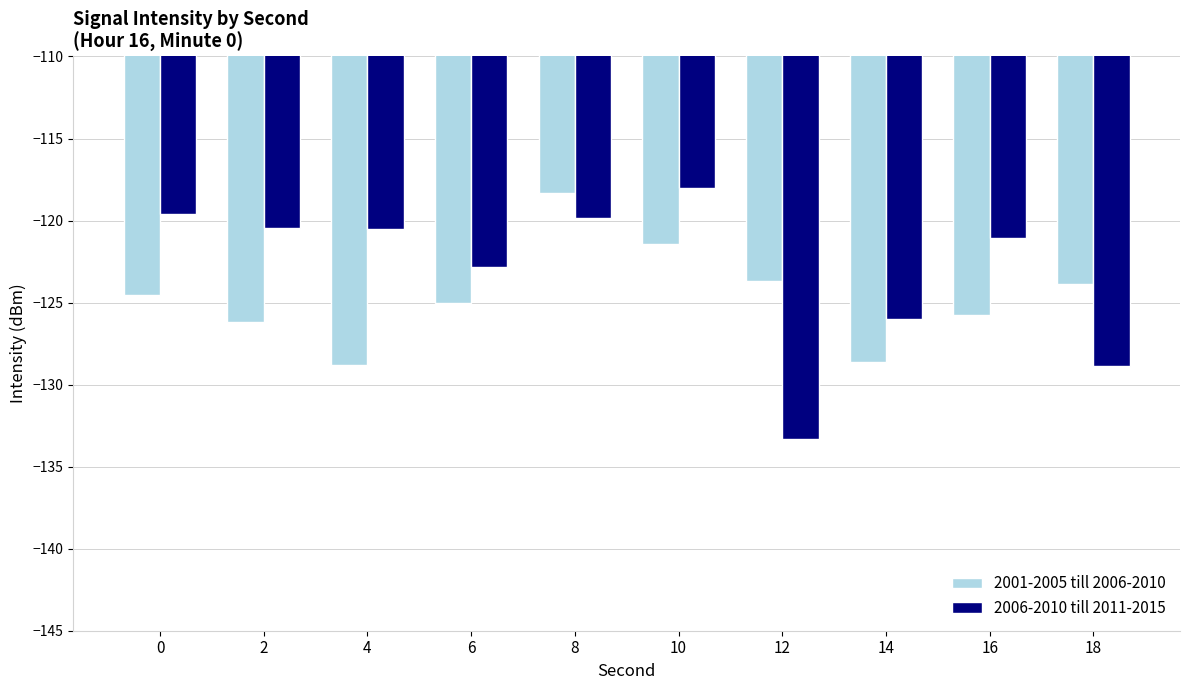

List the series in order of their overall mean, highest first.

2006-2010 till 2011-2015, 2001-2005 till 2006-2010